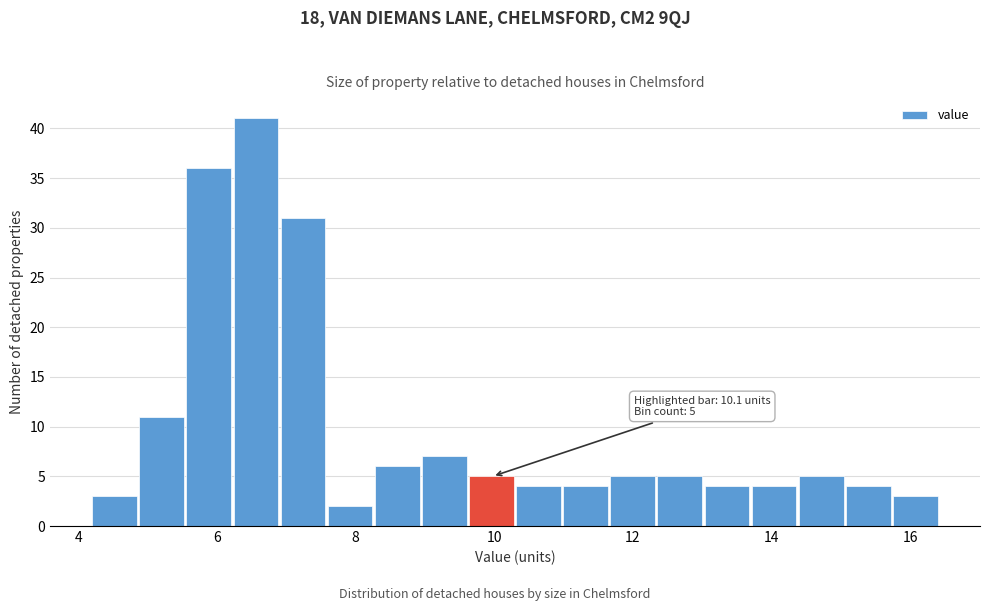

Read against the x-axis, roughly where is the centre of the tallest bar?

6.6